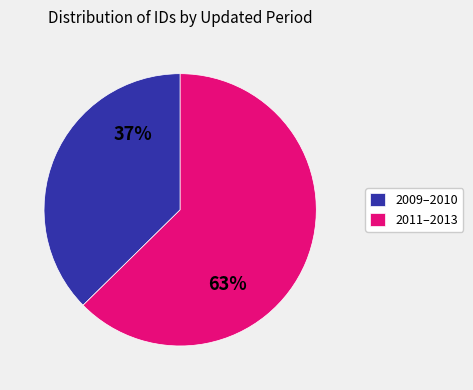

To the nearest percent, what is the average slice percentage?

50%